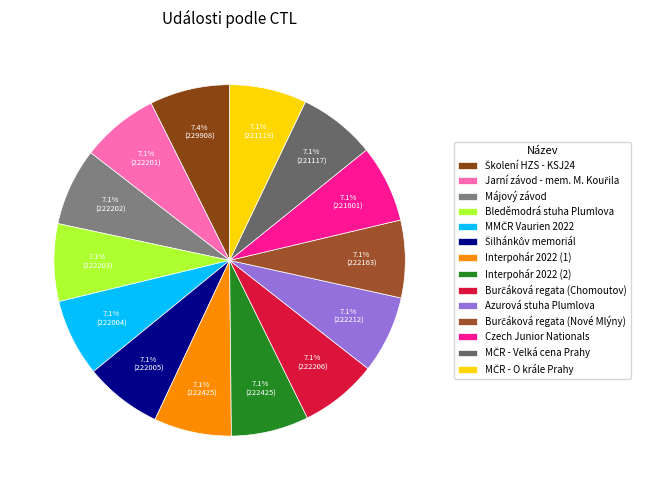

Is the sum of Azurová stuha Plumlova and Burčáková regata (Chomoutov) greater than half?

No